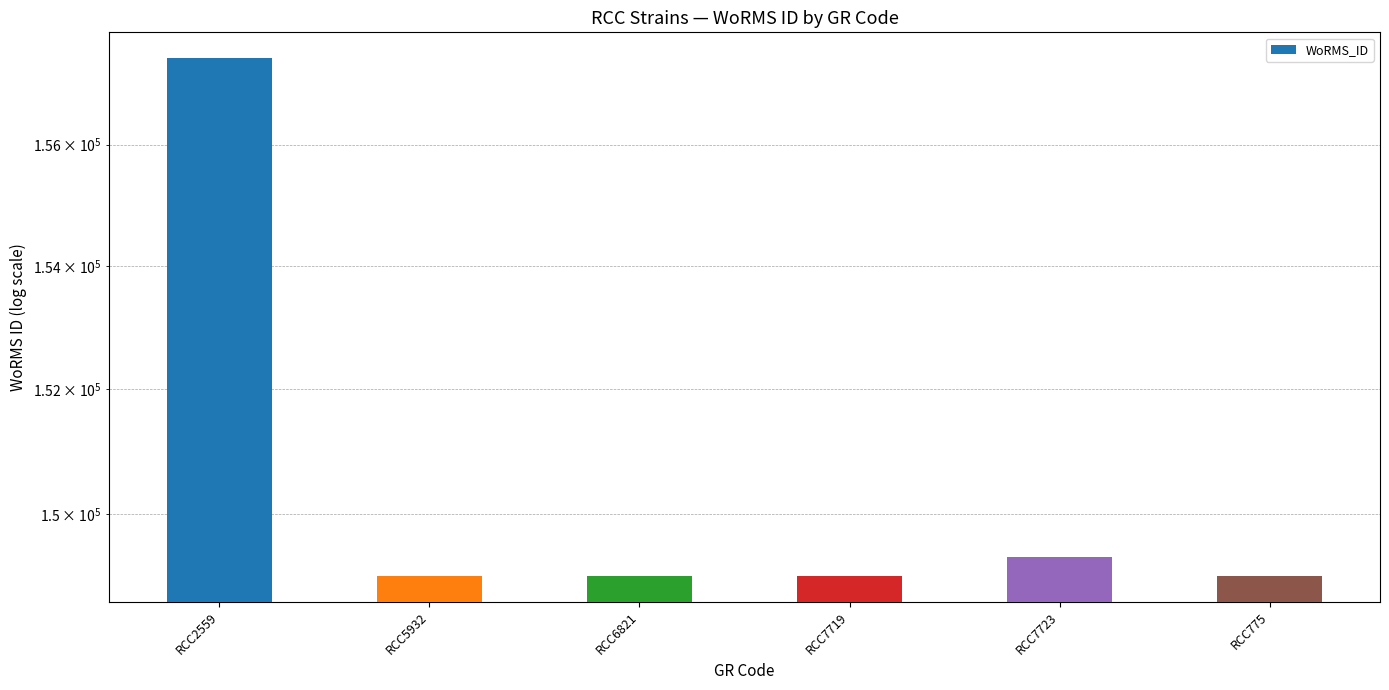

What is the maximum value shown in the chart?

157438